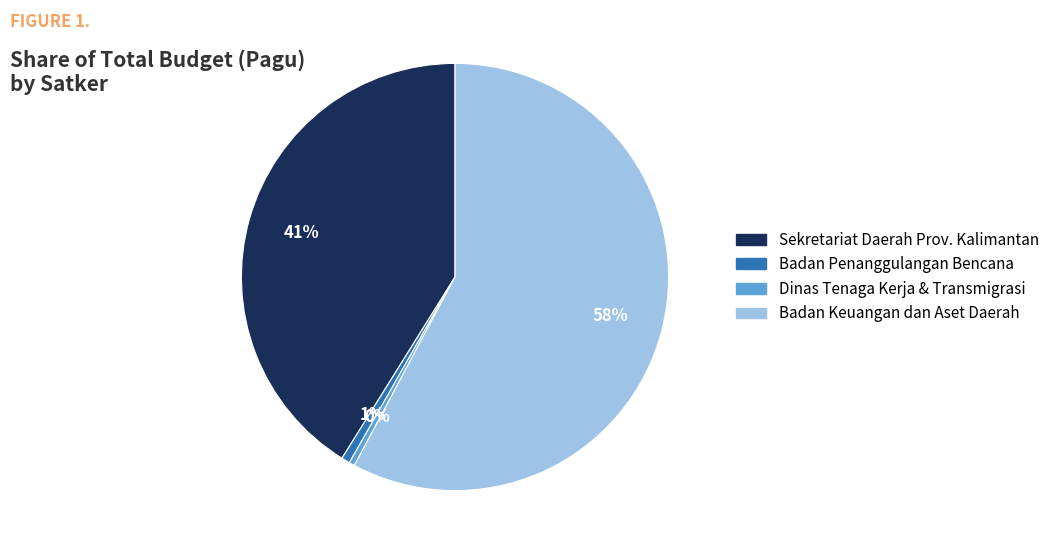

Is there a majority slice in this chart?

Yes